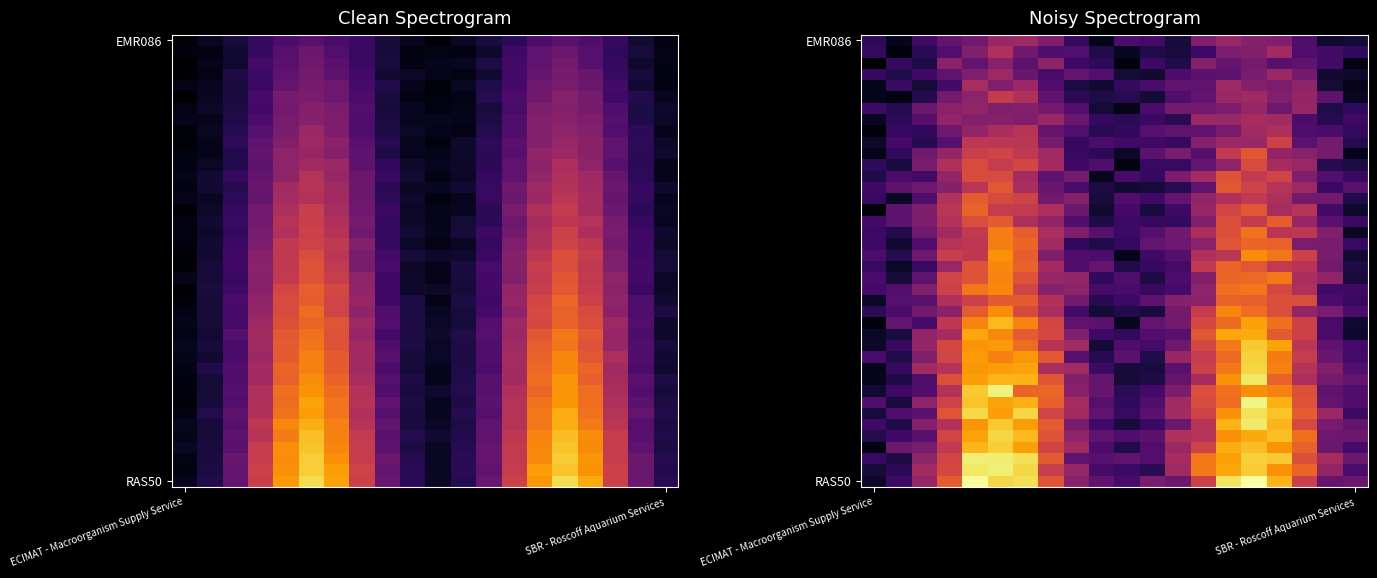

At which category is the sum across all series the highest?

5